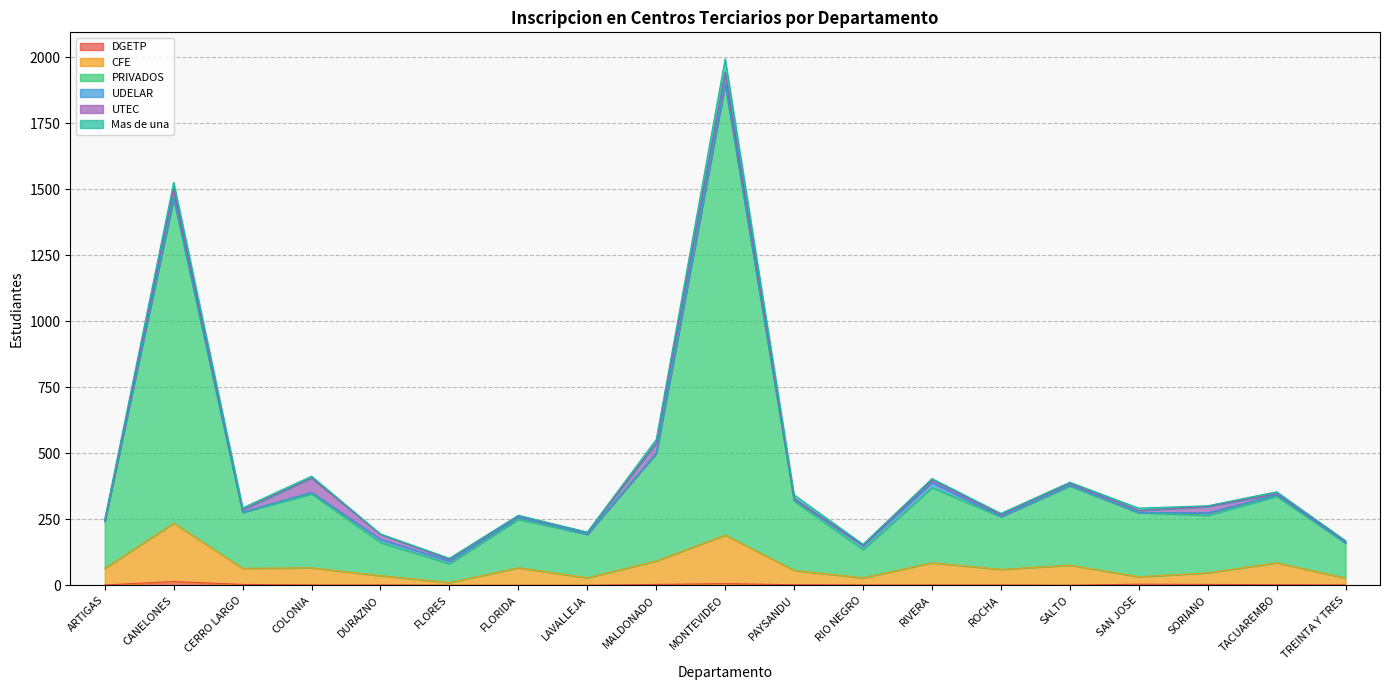

How many values in DGETP are above zero?

15